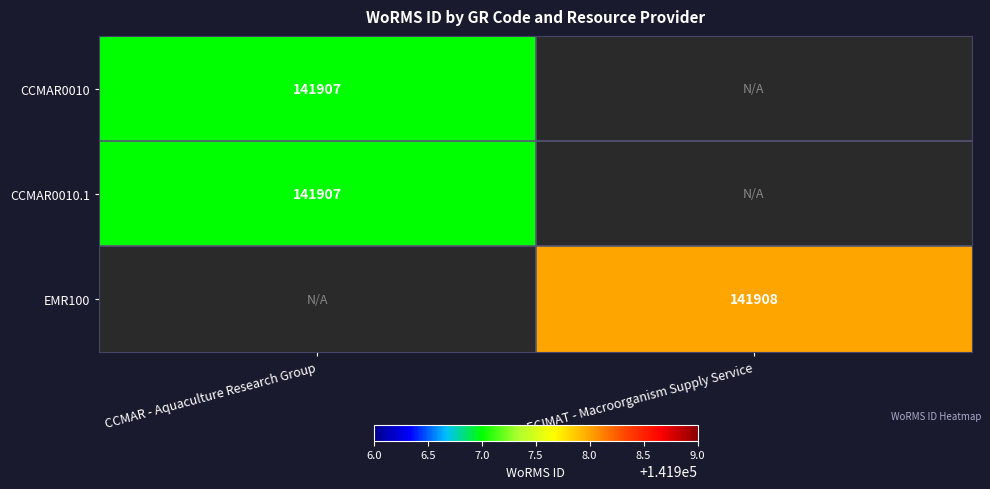

The CCMAR0010 series shows 92229 at CCMAR - Aquaculture Research Group. True or false?

False